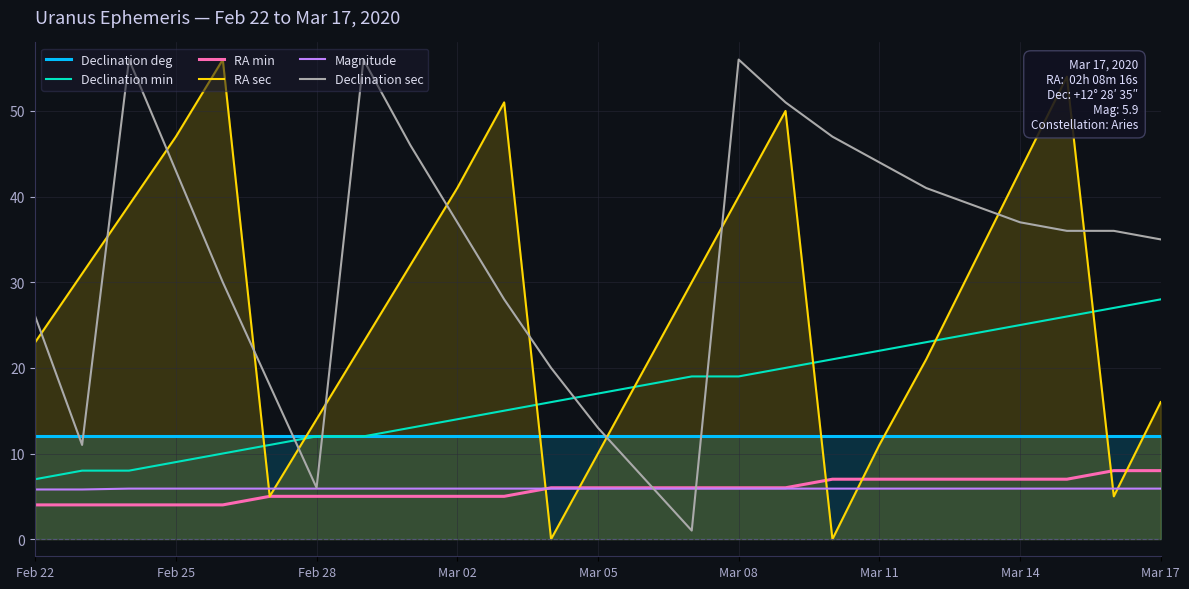

How many lines are shown in the chart?

6